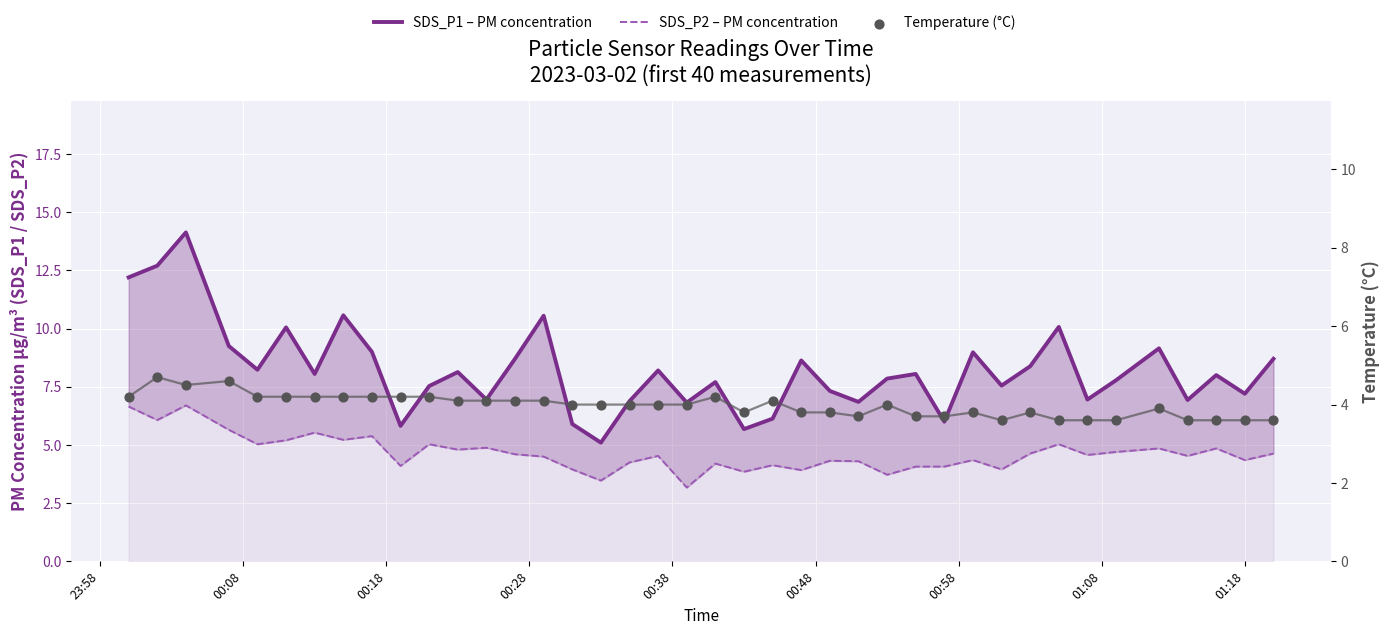

Which series reaches the maximum Y coordinate?

SDS_P1 (PM)